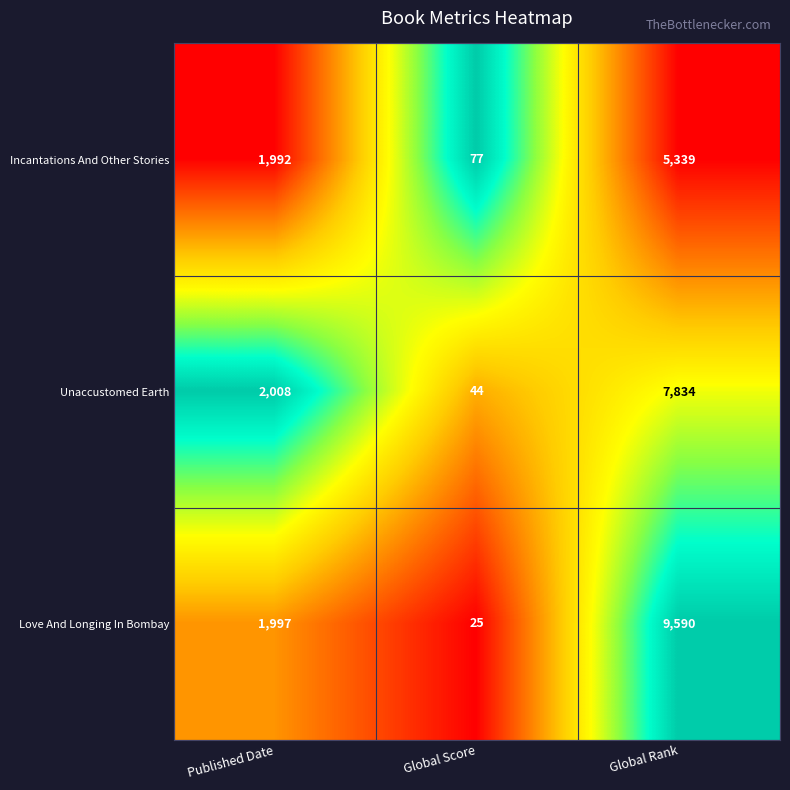

Which series has the largest range (max minus min)?

Love And Longing In Bombay